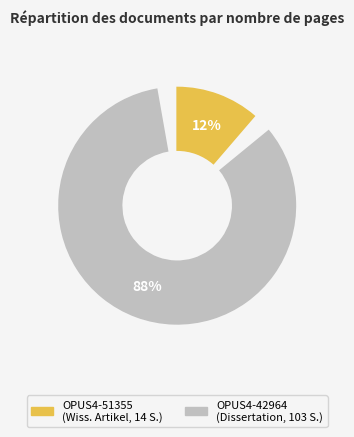

What percentage do OPUS4-42964 and OPUS4-51355 together represent?

100.0%